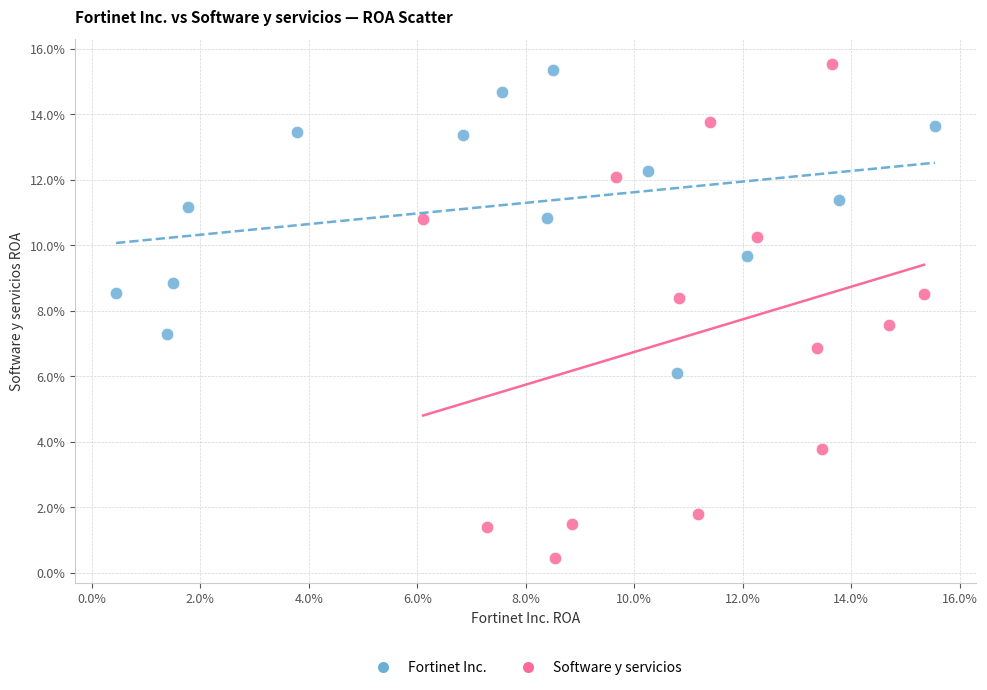

What are all the series names shown in the legend?

Fortinet Inc., Software y servicios